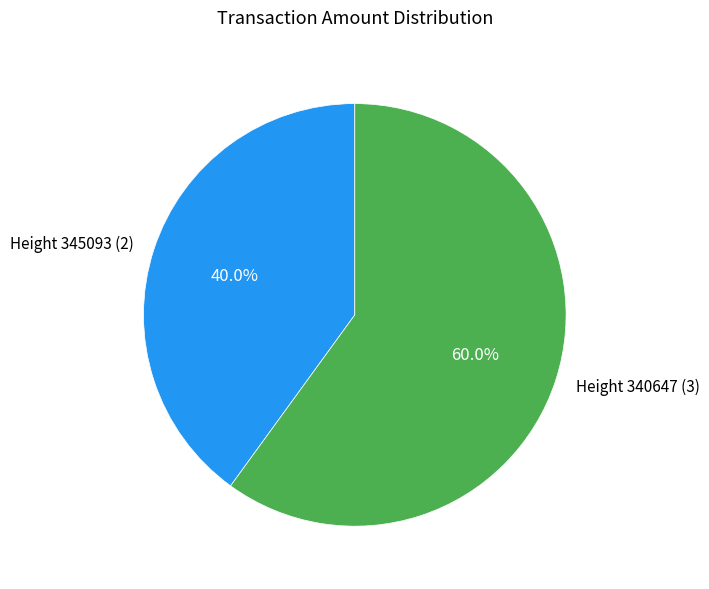

Is Height 345093 the majority of the pie?

No